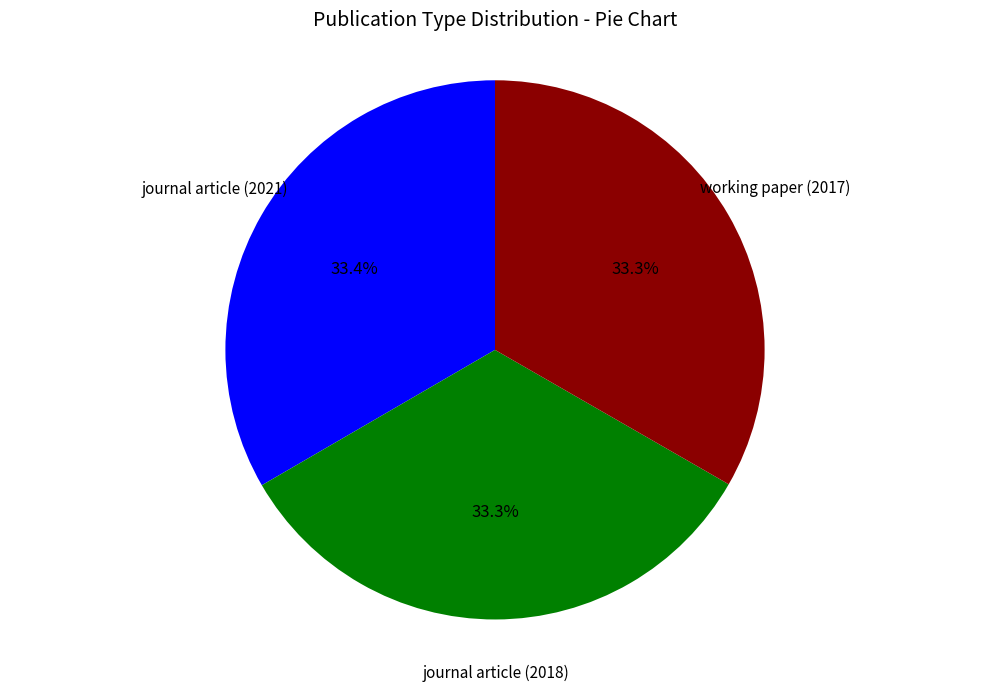

Is there any slice that represents more than half of the pie?

No